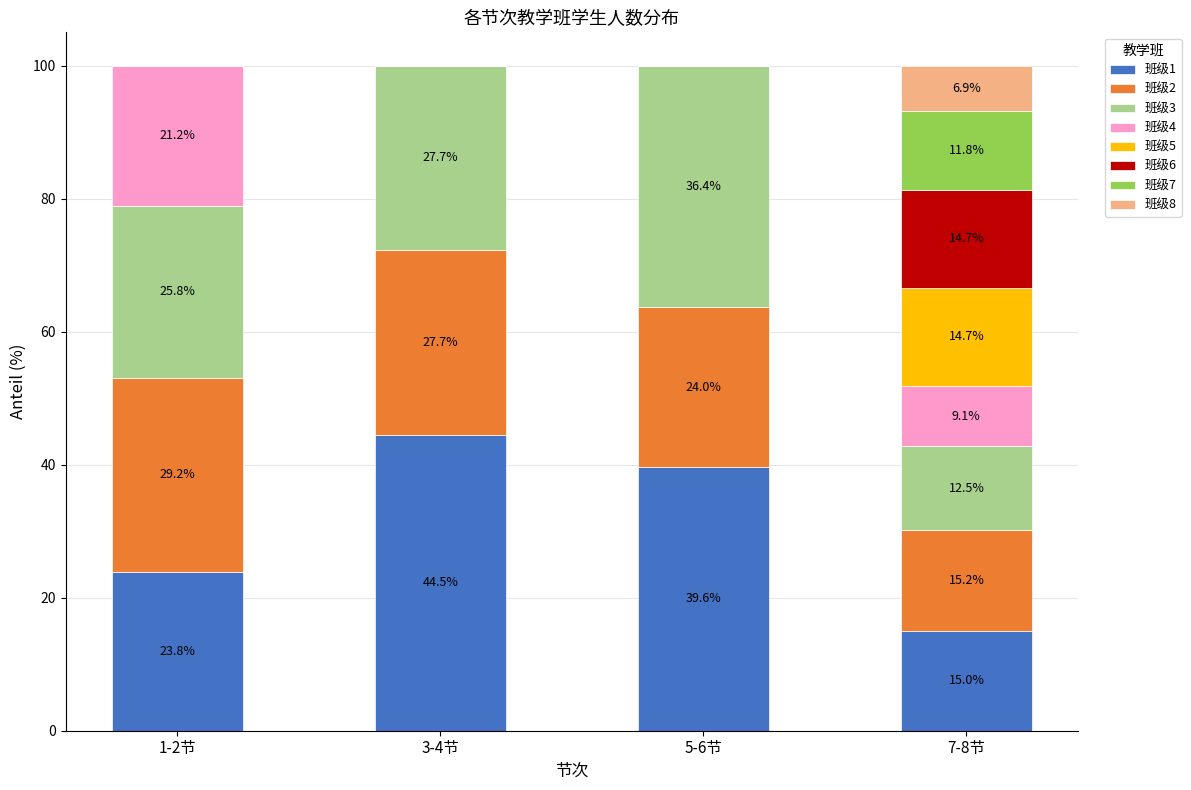

What is the total value across all series at 5-6节?

100.0